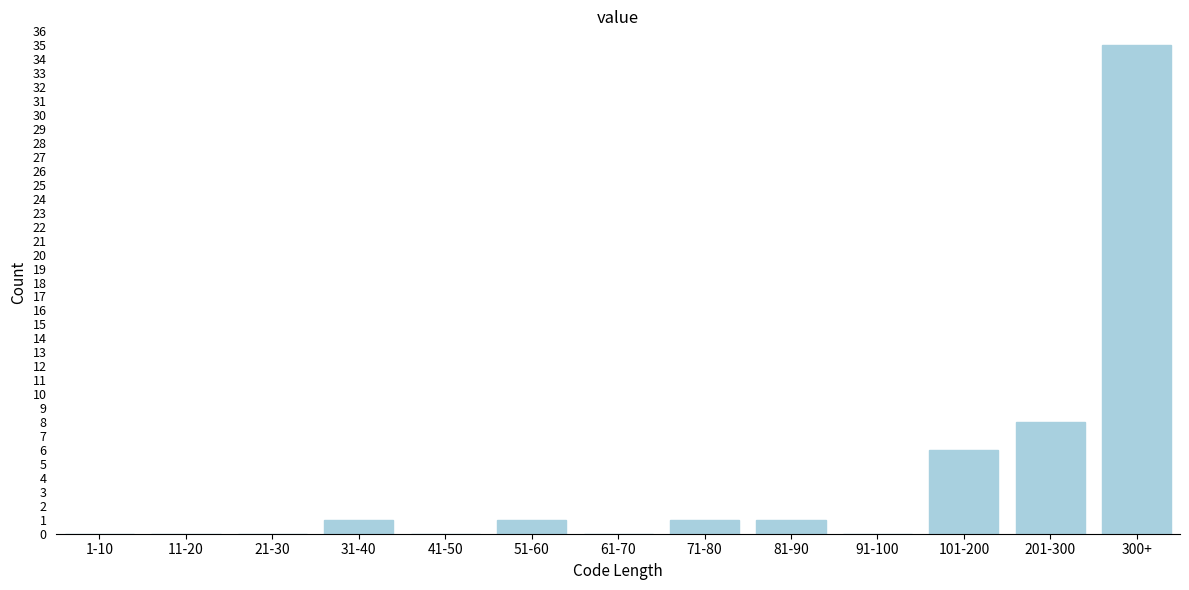

Reading left to right, what are all the values shown in this chart?

1-10=0	11-20=0	21-30=0	31-40=1	41-50=0	51-60=1	61-70=0	71-80=1	81-90=1	91-100=0	101-200=6	201-300=8	300+=35